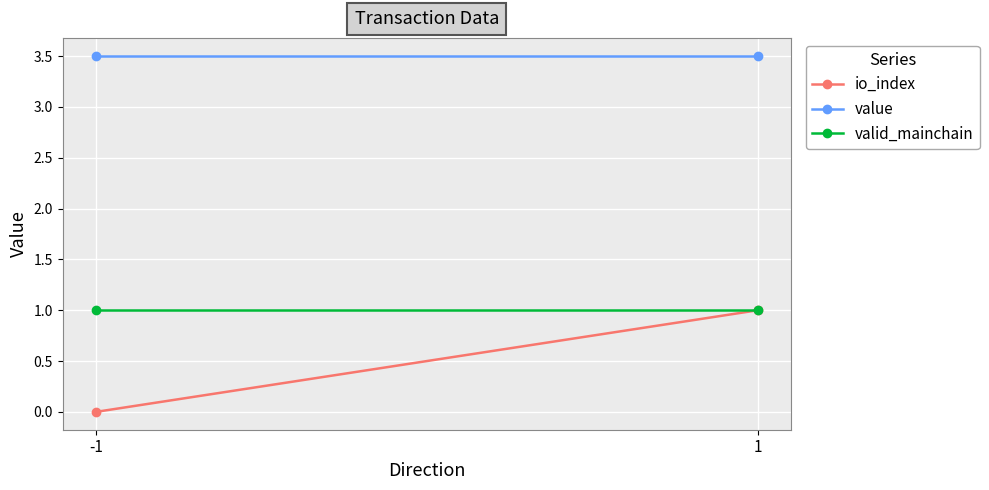

Which series has the widest spread of values?

io_index